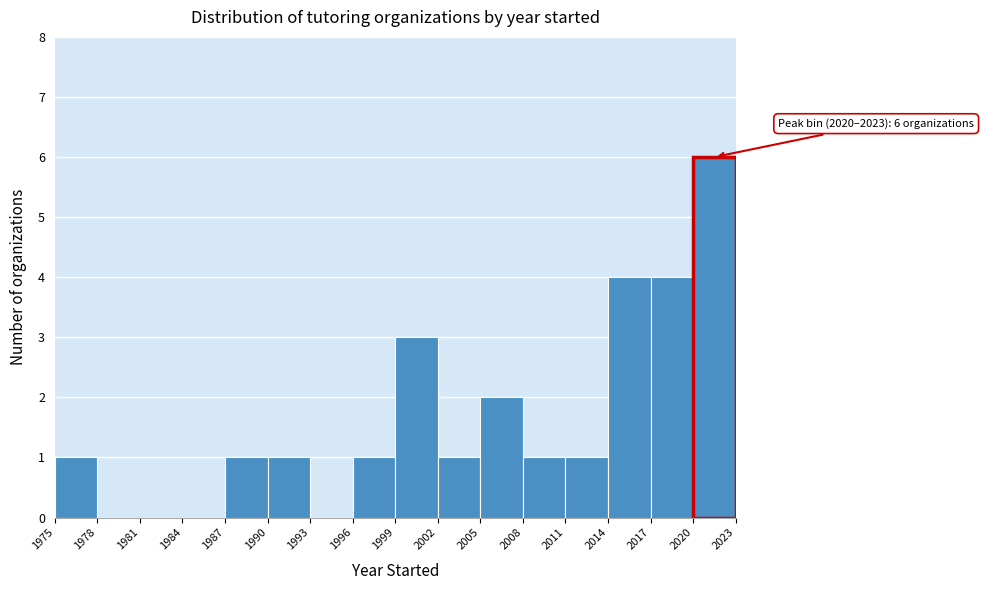

Over which range of the x-axis is the bar tallest?

2020 to 2023